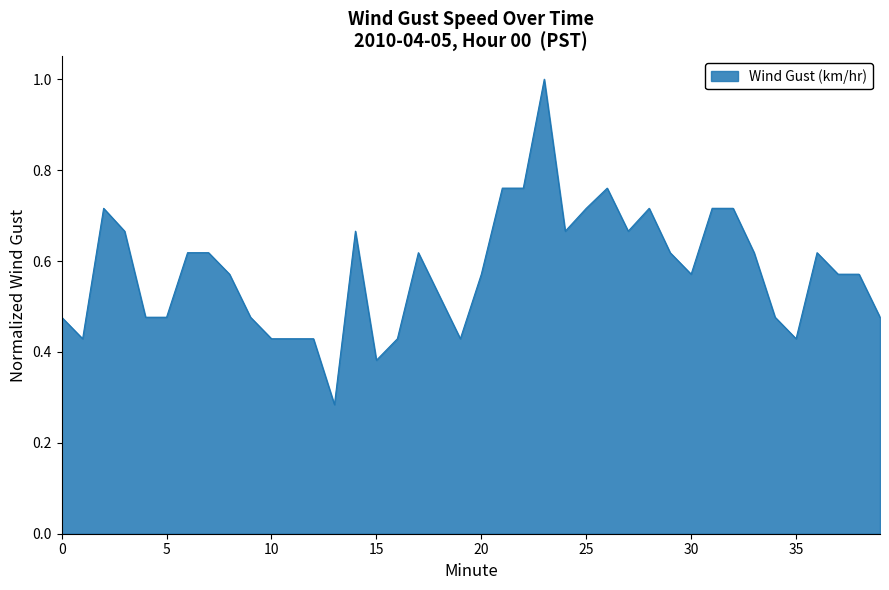

How many lines are shown in the chart?

1